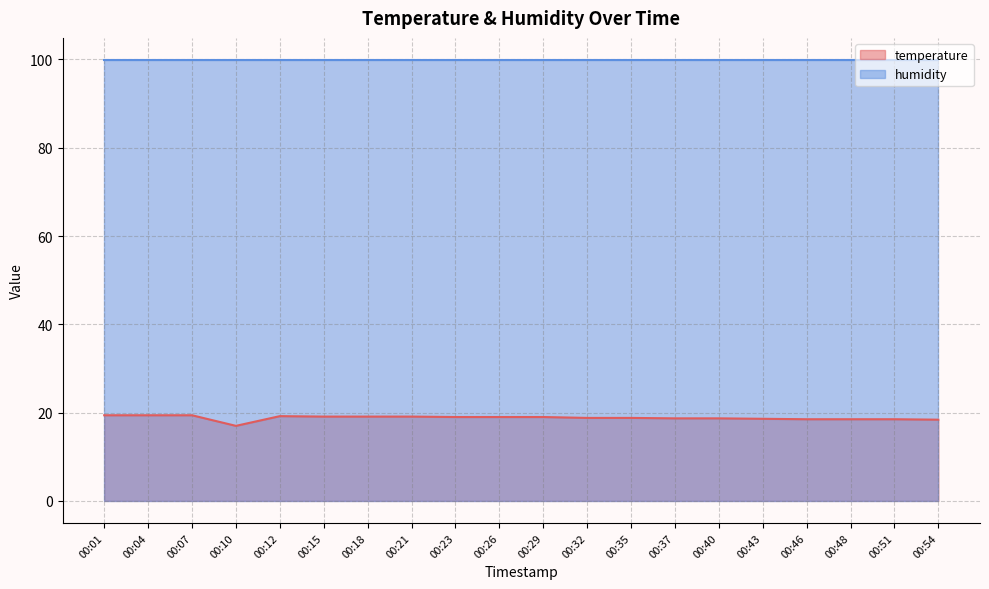

What is the difference between the second highest and second lowest values?

1.0